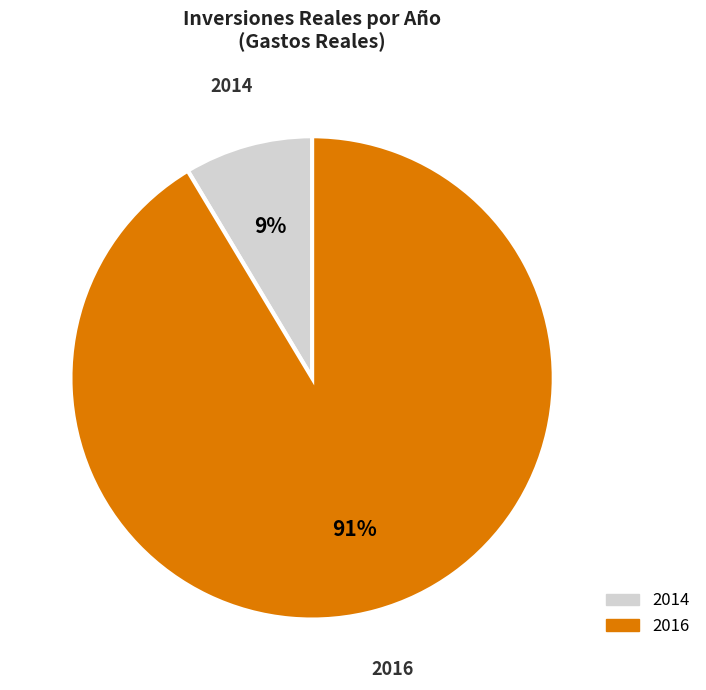

True or false: 2014 accounts for 22% of the total.

False